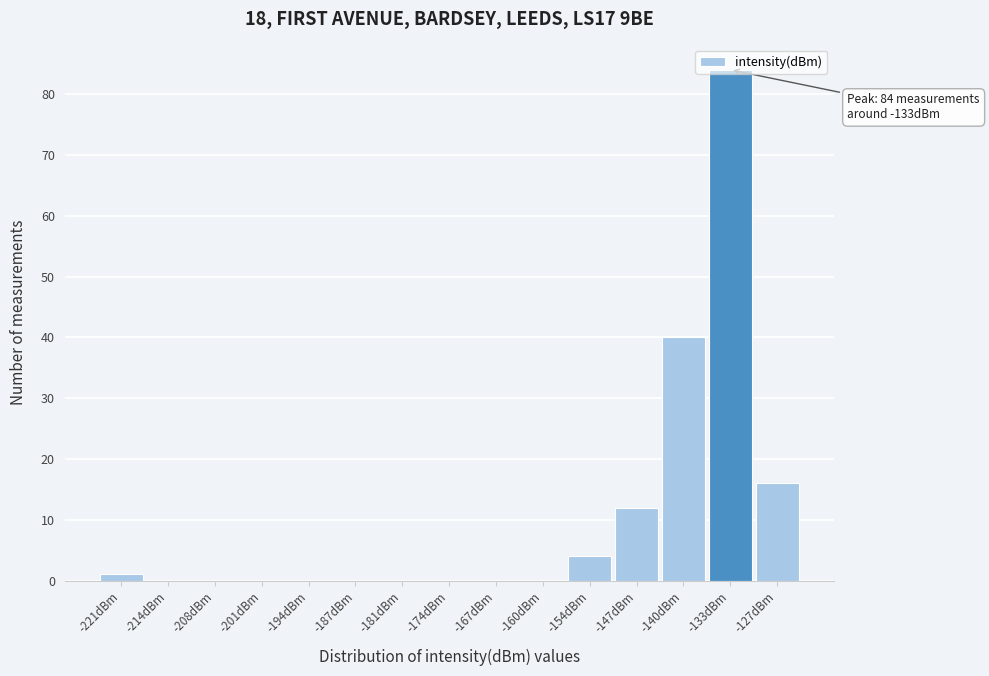

True or false: the data shows 4 at -154dBm.

True